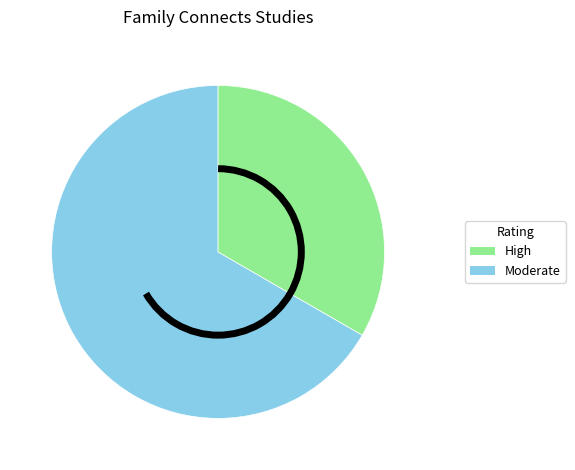

Does any single category account for the majority?

Yes